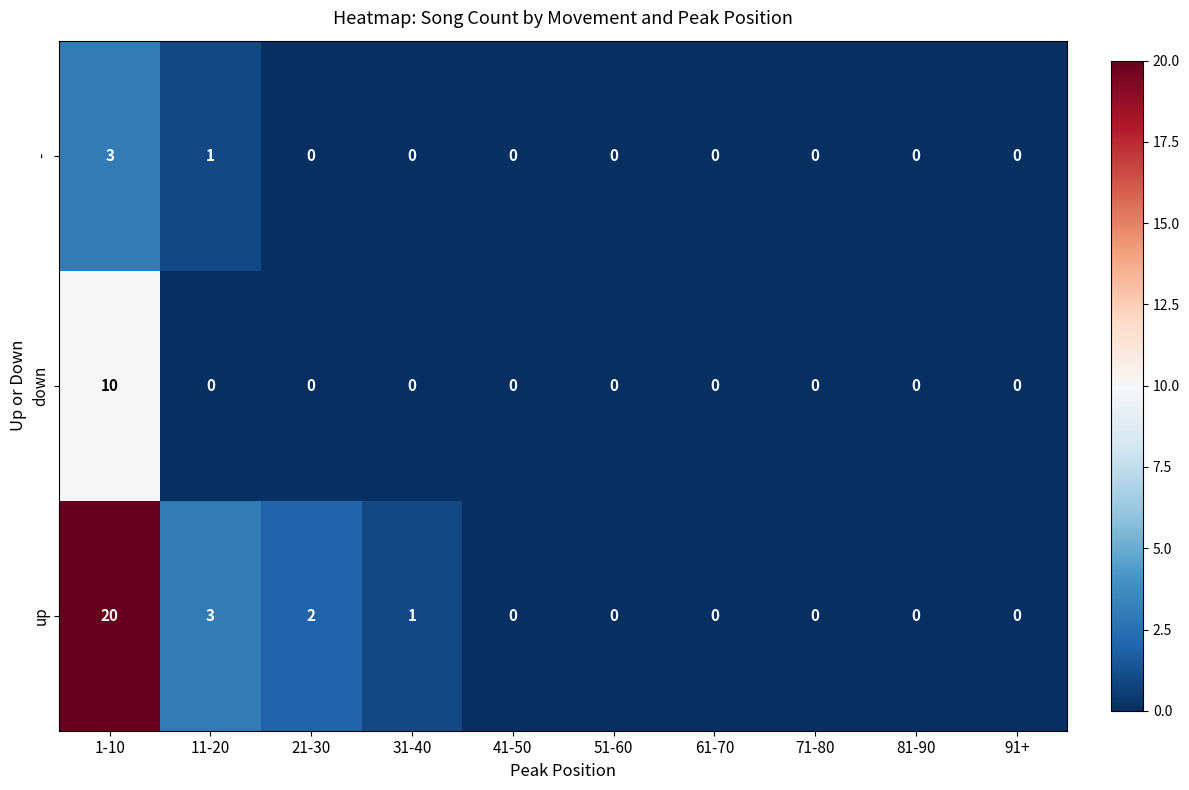

Which series has the largest range (max minus min)?

up